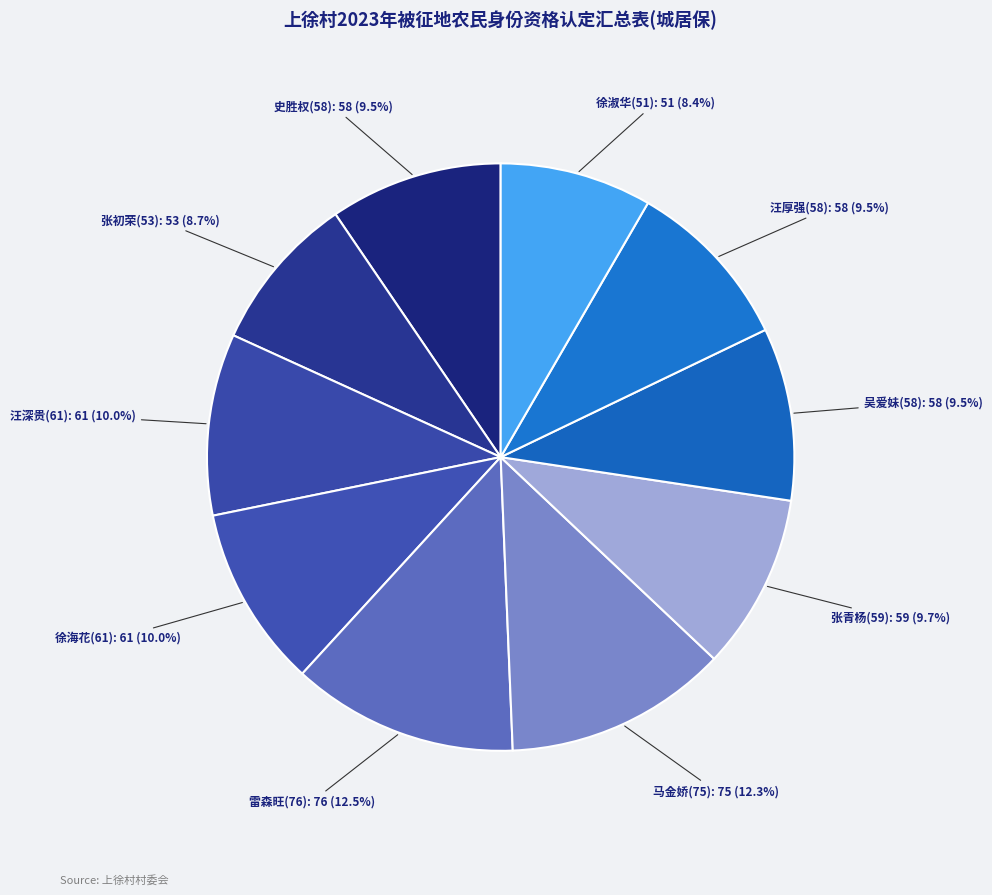

To the nearest percent, what percentage of the pie is 徐海花(61)?

10%